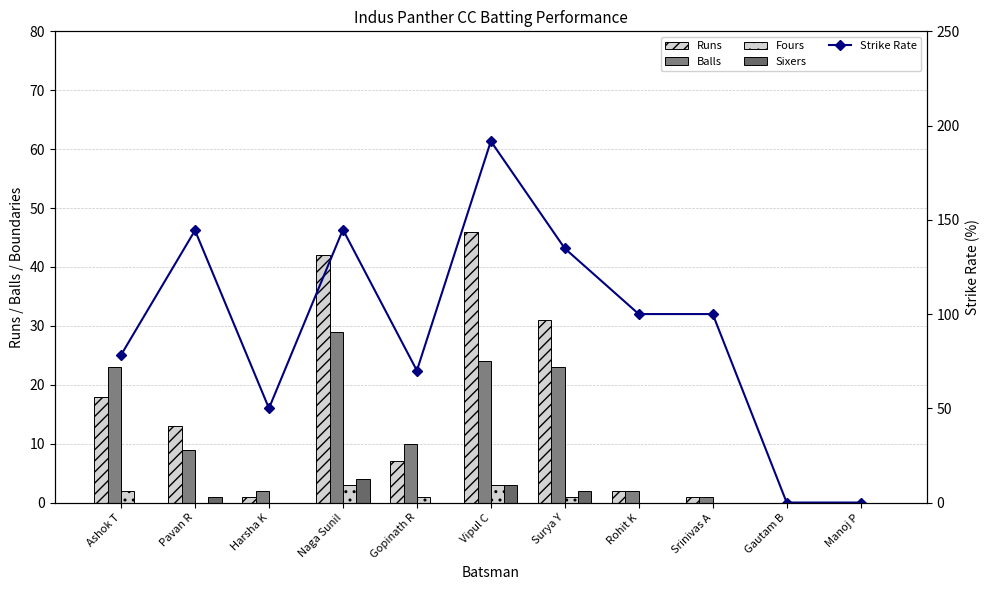

What are all the series names shown in the legend?

Runs, Balls, Fours, Sixers, Strike Rate